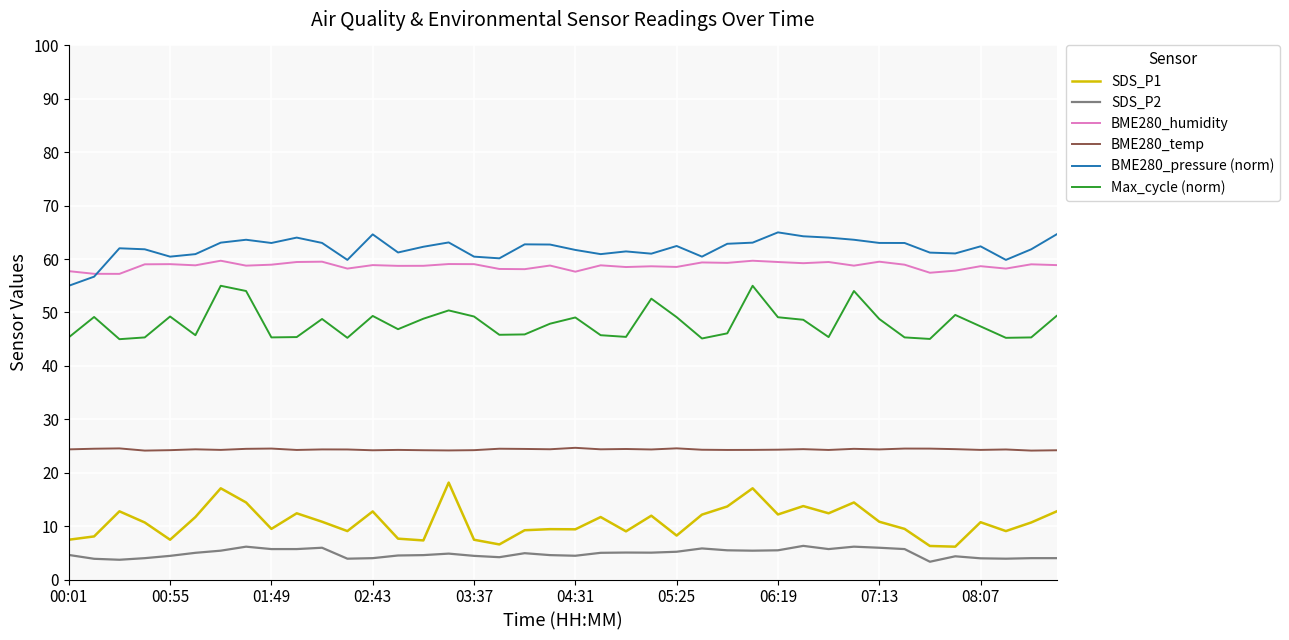

What are all the series names shown in the legend?

SDS_P1, SDS_P2, BME280_humidity, BME280_temp, BME280_pressure (norm), Max_cycle (norm)